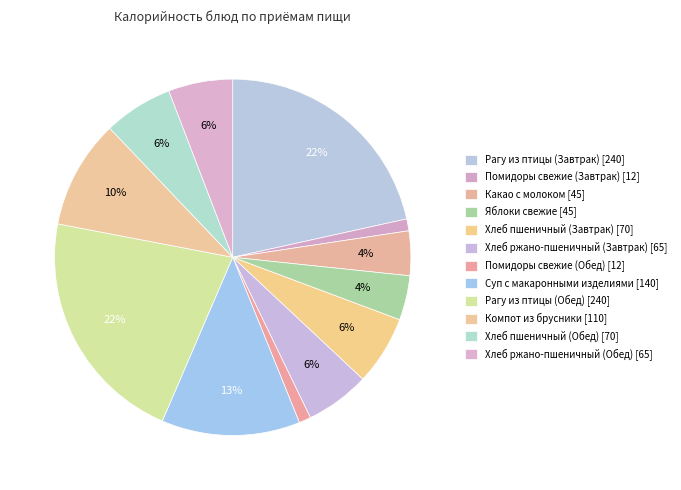

Which category has the biggest portion of the pie?

Рагу из птицы (Завтрак)